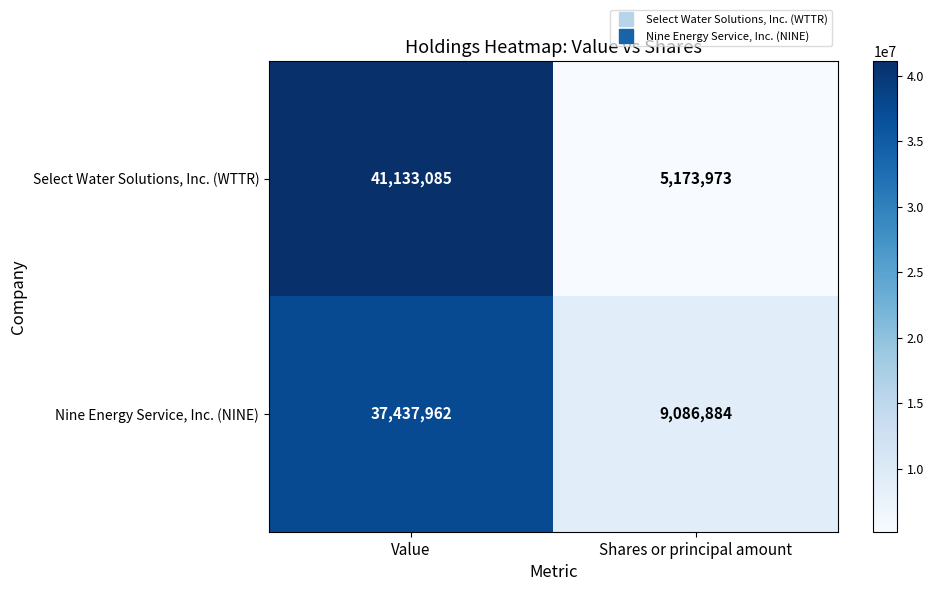

Which series has the largest total across all categories?

Nine Energy Service, Inc. (NINE)